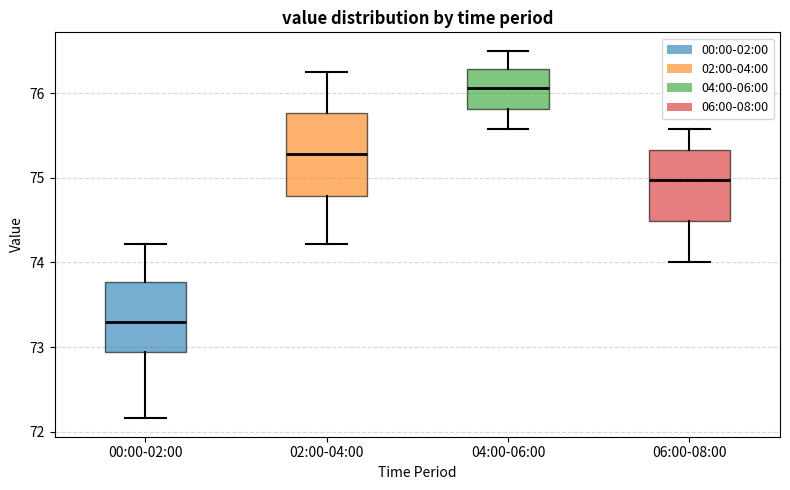

Where is the upper edge of the box for 04:00-06:00 on the y-axis? The values are not printed on the chart, so give them approximately, as read against the axis.

76.3